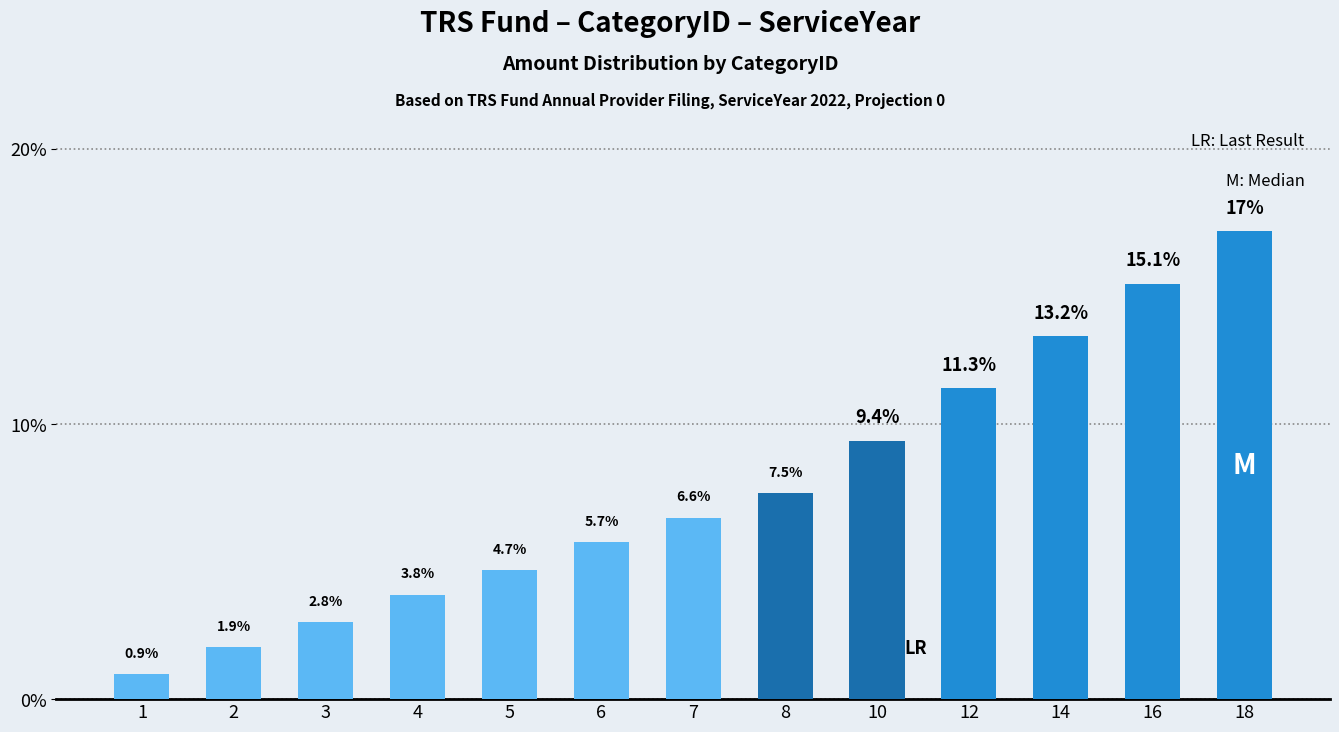

What is the difference between the second highest and second lowest values?

13.2